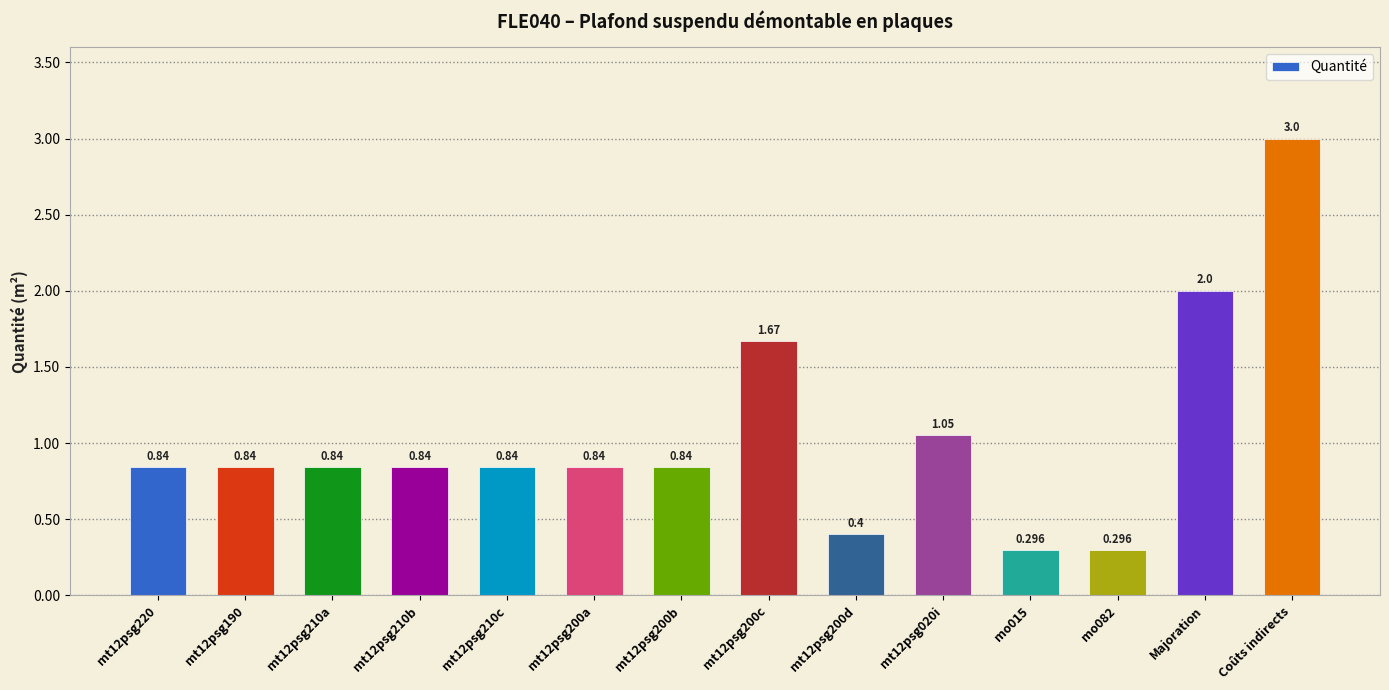

Which label corresponds to the largest value in the chart?

Coûts indirects